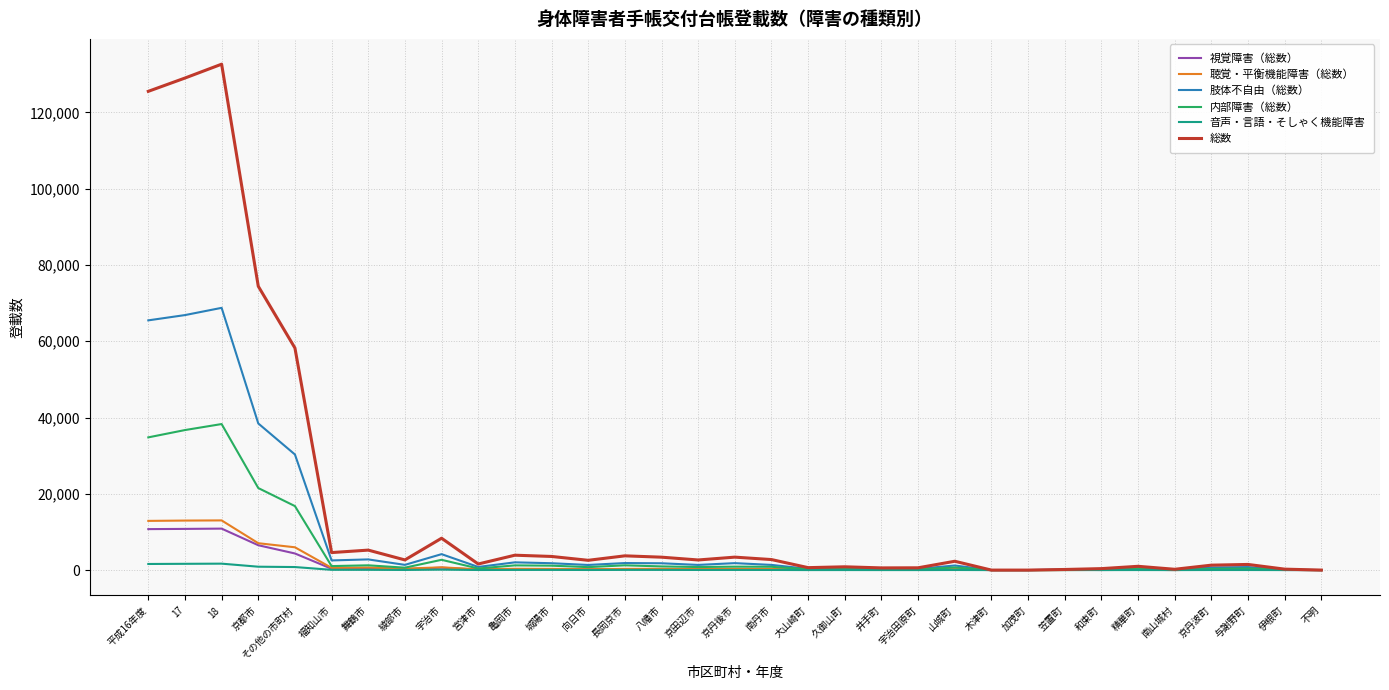

Which series has the largest range (max minus min)?

総数